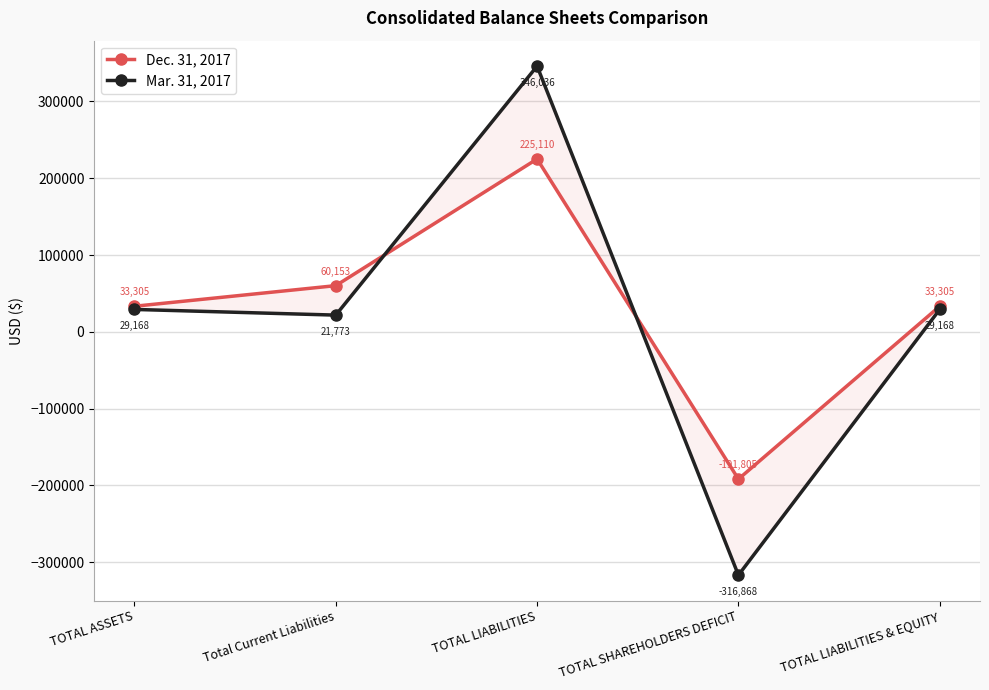

Which series ends up on top after the final intersection of Mar. 31, 2017 and Dec. 31, 2017?

Dec. 31, 2017